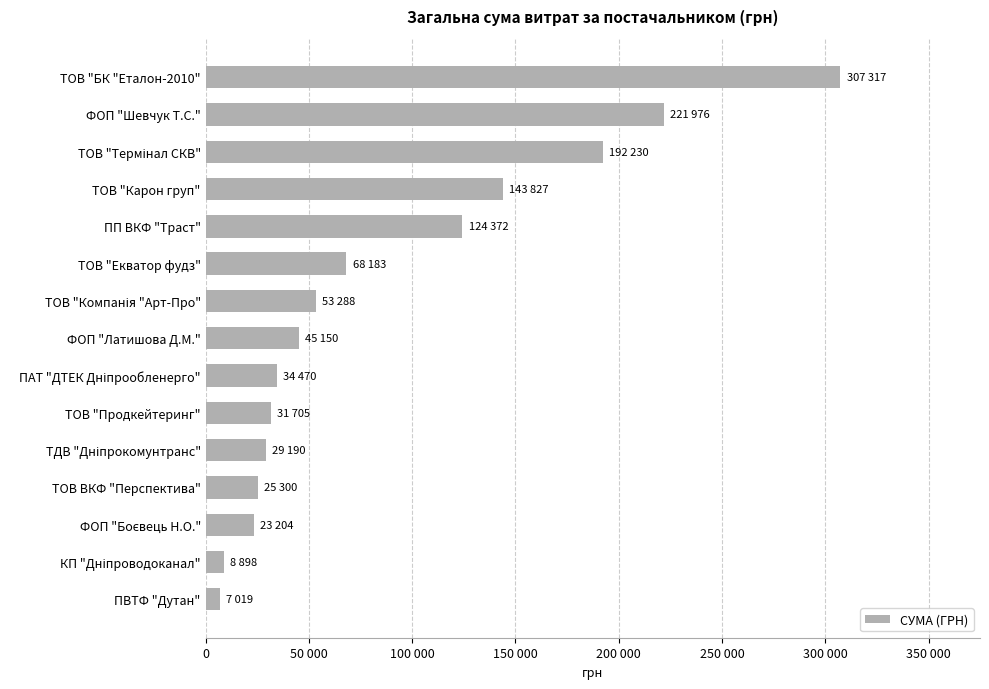

Does the chart contain any negative values?

No